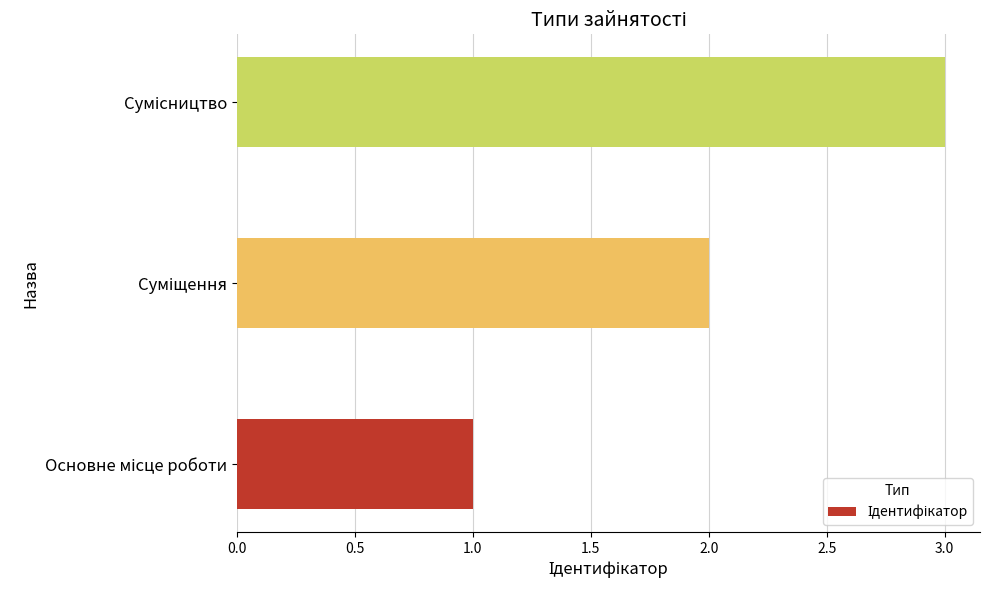

What is the sum of all values?

6